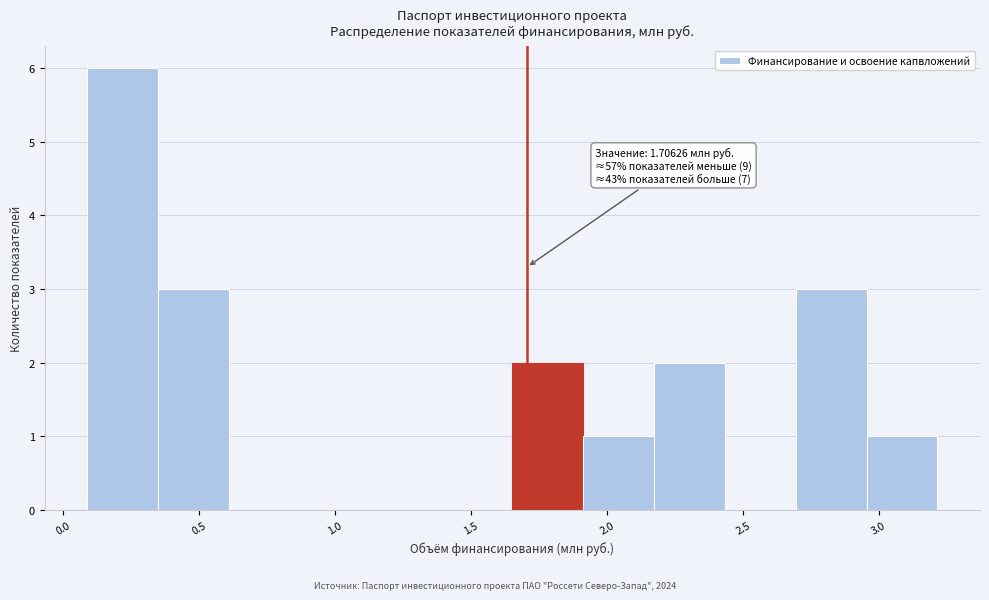

Which range on the x-axis has the tallest bar?

0.10 to 0.35